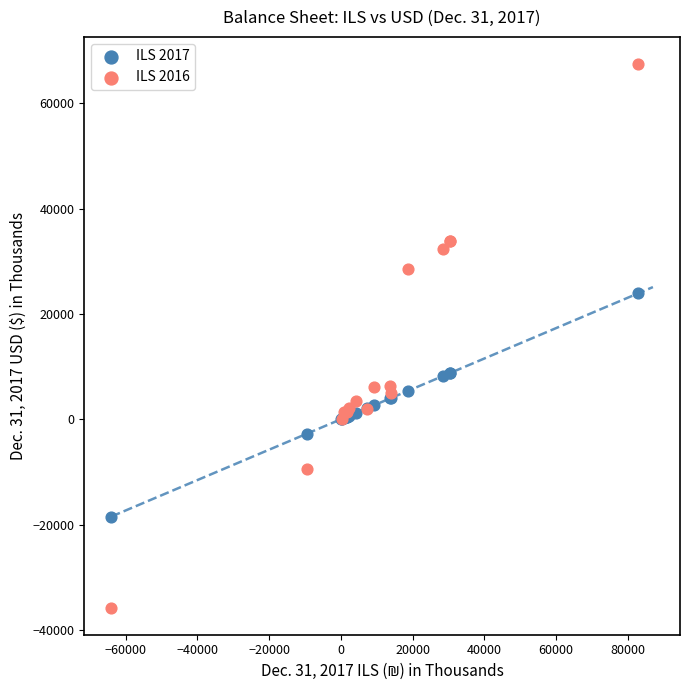

Which series reaches the maximum Y coordinate?

ILS 2016